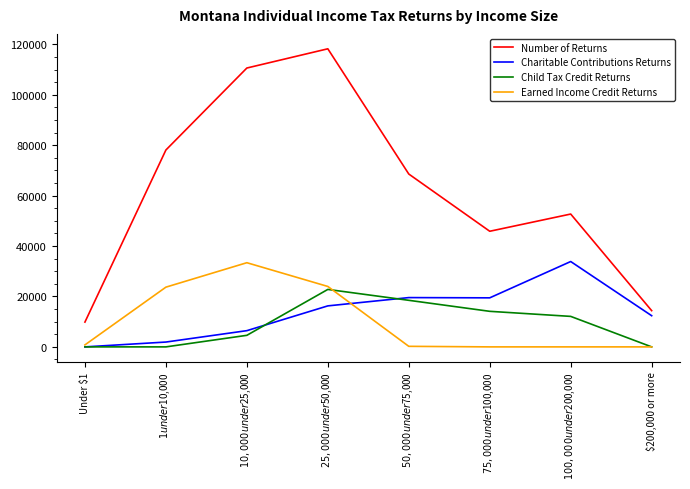

The Earned Income Credit Returns series shows 0 at $200,000 or more. True or false?

True